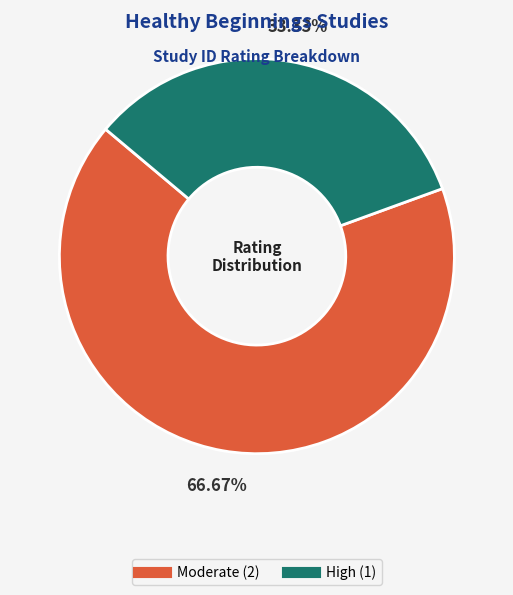

Is there any slice that represents more than half of the pie?

Yes